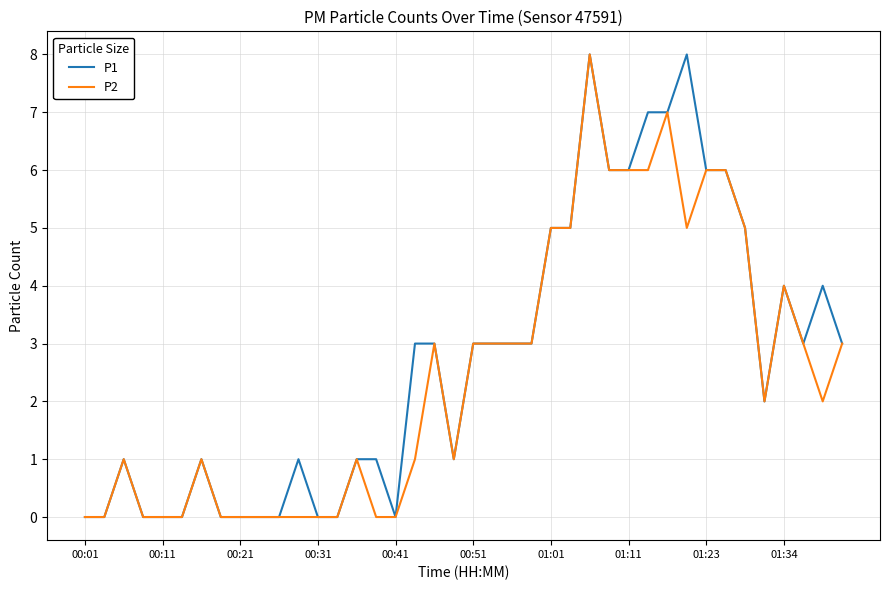

Rank the series by their maximum value, from highest to lowest.

P1, P2